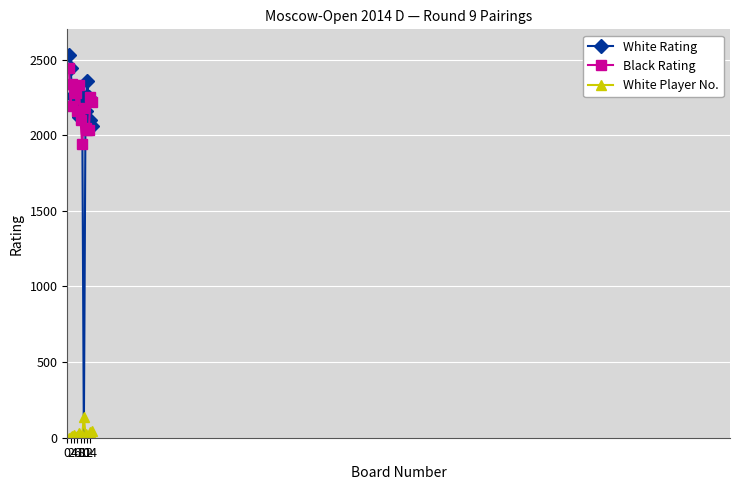

Which series ends up on top after the final intersection of White Rating and White Player No.?

White Rating